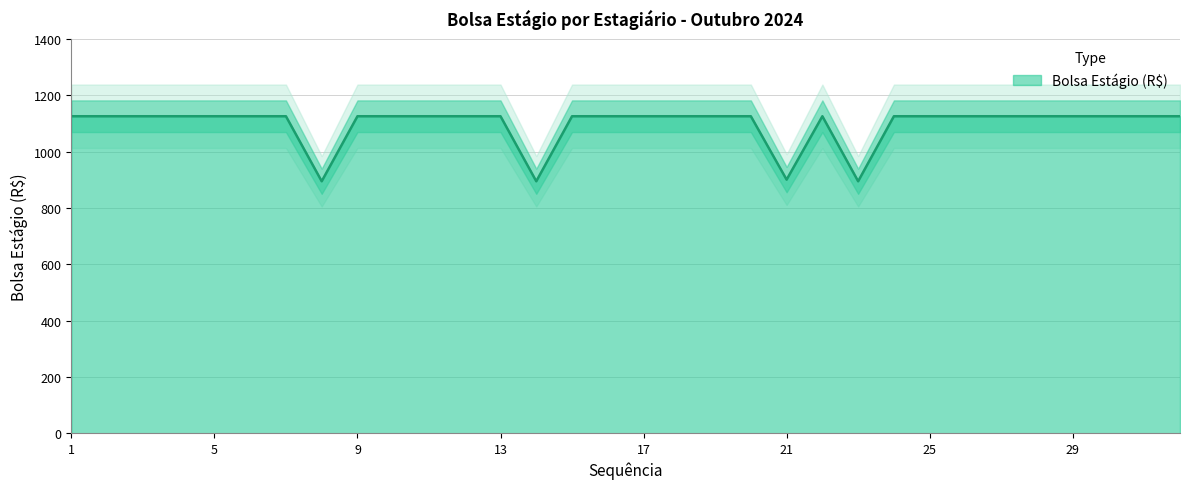

Reading left to right, transcribe all the data shown in this chart.

1=1125.7	2=1125.7	3=1125.7	4=1125.7	5=1125.7	6=1125.7	7=1125.7	8=894.8	9=1125.7	10=1125.7	11=1125.7	12=1125.7	13=1125.7	14=894.8	15=1125.7	16=1125.7	17=1125.7	18=1125.7	19=1125.7	20=1125.7	21=900.5	22=1125.7	23=894.8	24=1125.7	25=1125.7	26=1125.7	27=1125.7	28=1125.7	29=1125.7	30=1125.7	31=1125.7	32=1125.7